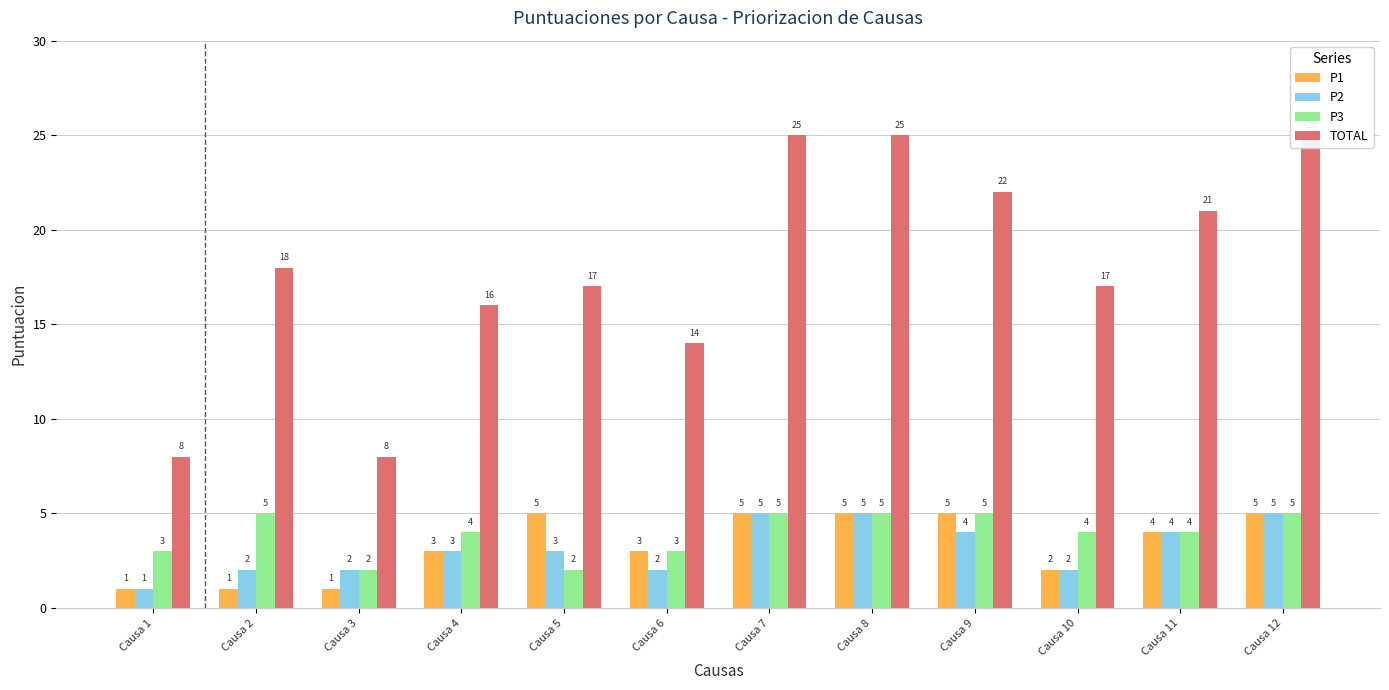

How many groups of bars are there?

12